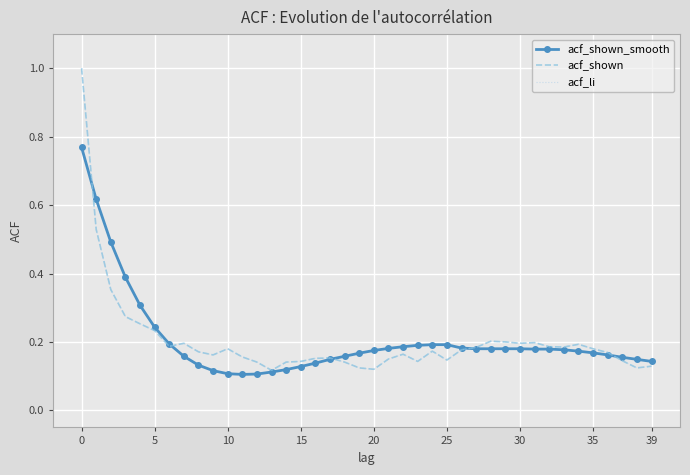

After their last crossing, which series has the higher values: acf_shown_smooth or acf_li?

acf_shown_smooth